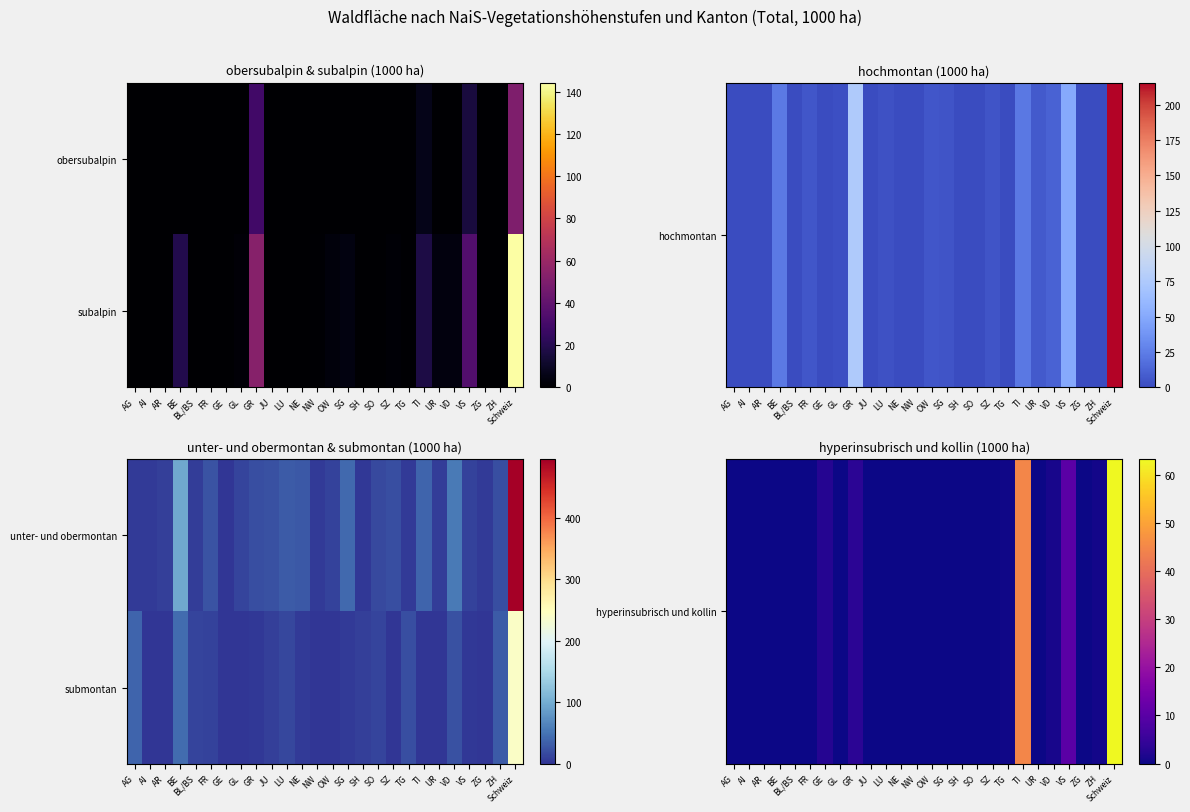

The submontan series shows 9.4 at SG. True or false?

False